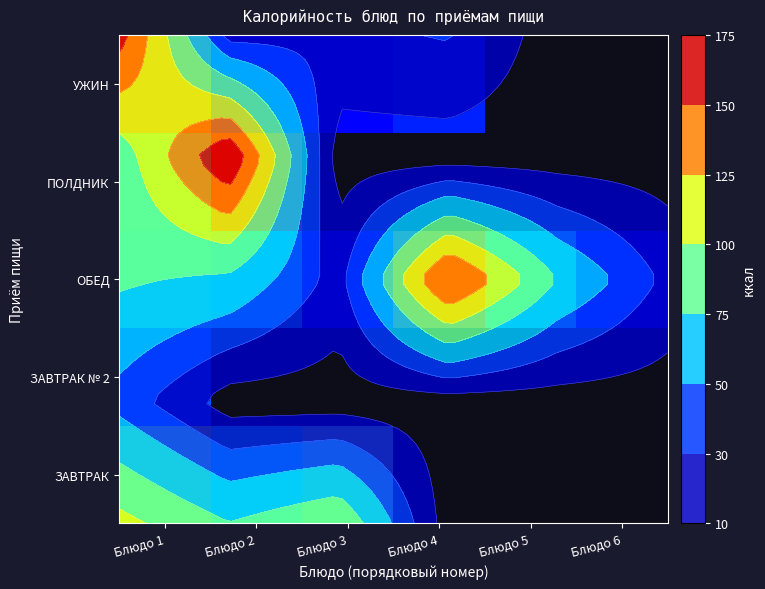

At which category is the sum across all series the highest?

Блюдо 1